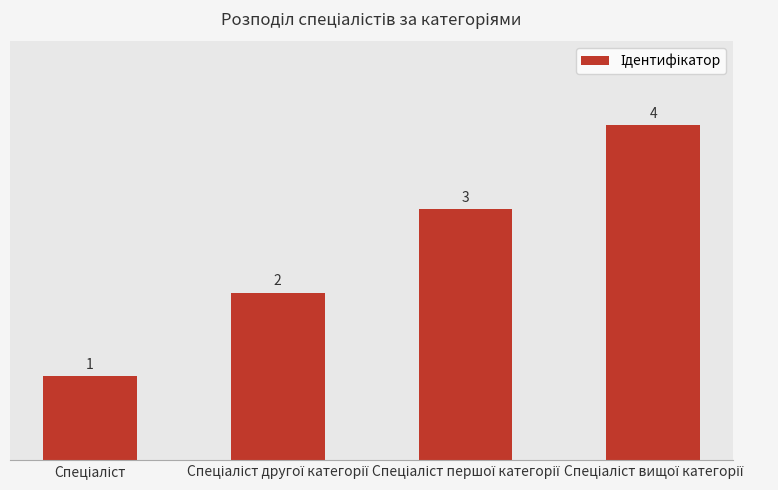

What is the difference between the maximum and minimum values?

3